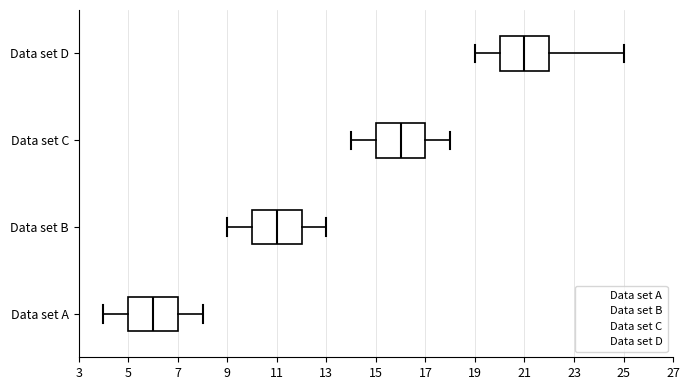

Reading bottom to top, transcribe this box plot: for each box, give where its median line is, the range the box spans, and where its two whiskers end, as read against the x-axis. The values are not printed on the chart, so give them approximately, as read against the axis.

Data set A: median 6, box 5 to 7, whiskers 4 to 8
Data set B: median 11, box 10 to 12, whiskers 9 to 13
Data set C: median 16, box 15 to 17, whiskers 14 to 18
Data set D: median 21, box 20 to 22, whiskers 19 to 25